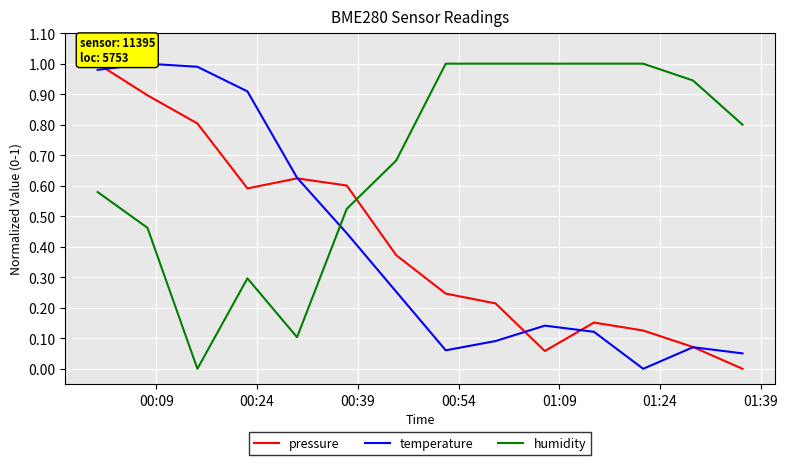

What are all the series names shown in the legend?

pressure, temperature, humidity